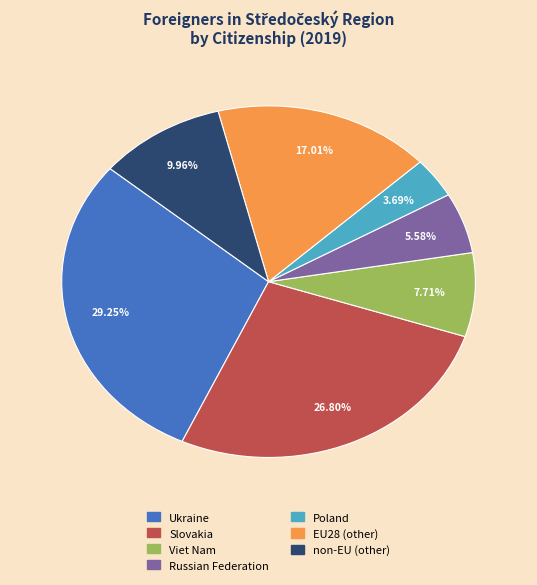

Does any single category account for the majority?

No